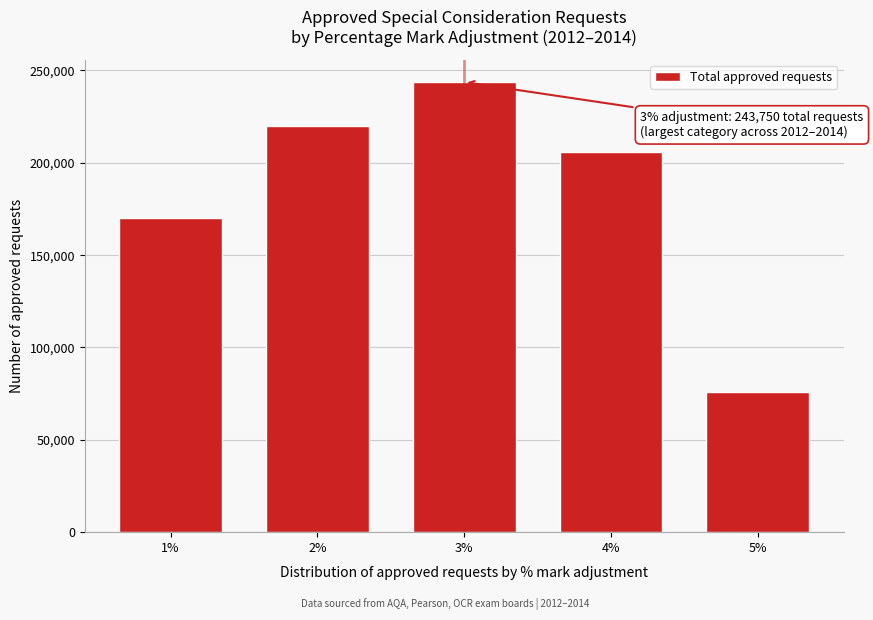

Reading left to right, extract all data points from this chart.

170250	219750	243750	205750	75850